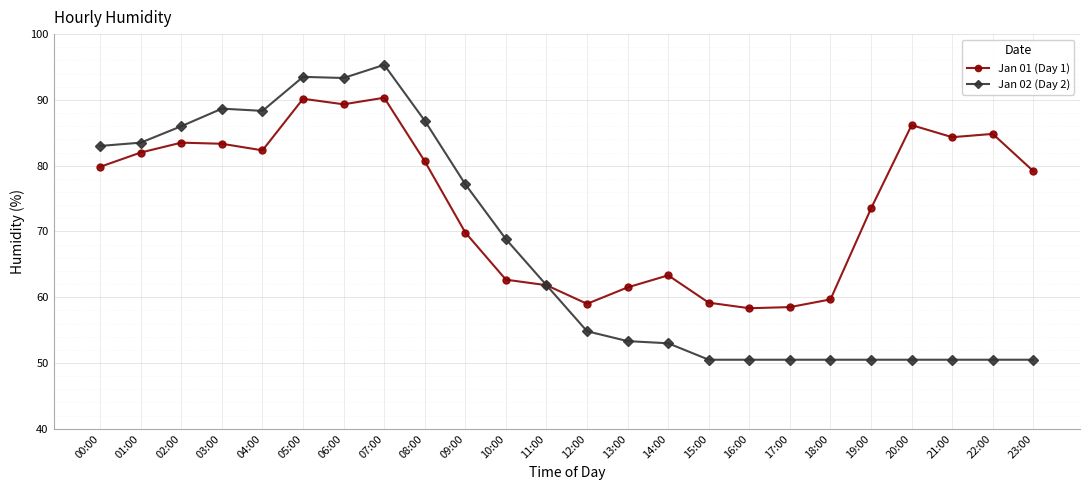

What are all the series names shown in the legend?

Jan 01 (Day 1), Jan 02 (Day 2)